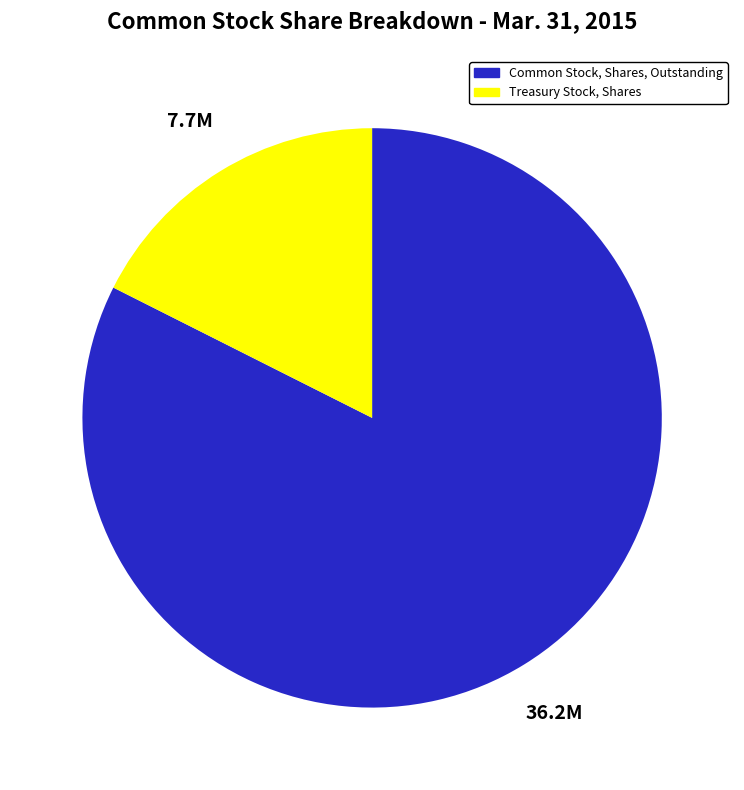

Approximately how many times larger is the value at Common Stock, Shares, Outstanding compared to Treasury Stock, Shares?

4.7